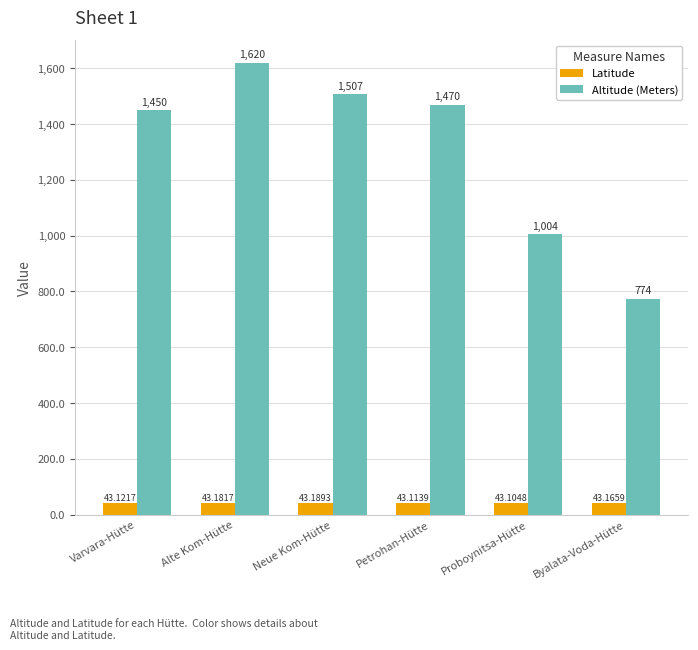

True or false: Altitude (Meters) has a value of 1507.0 at Neue Kom-Hütte.

True